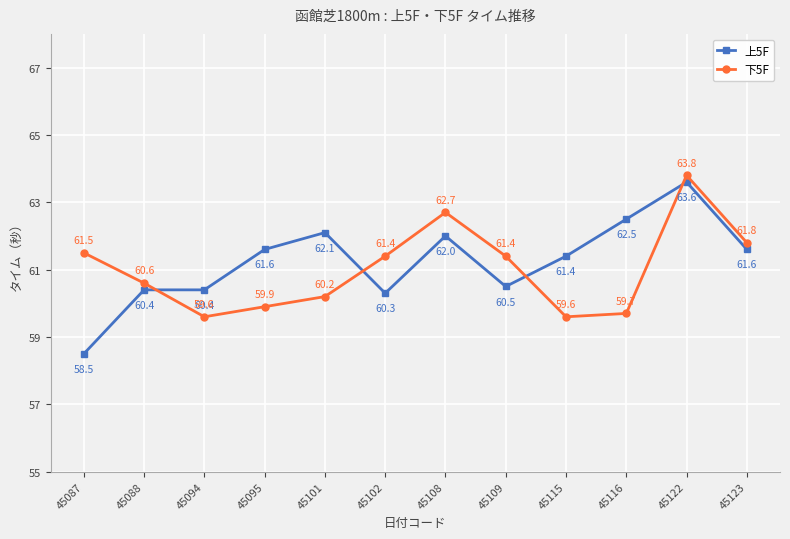

Which category has the lowest value across all series?

45087